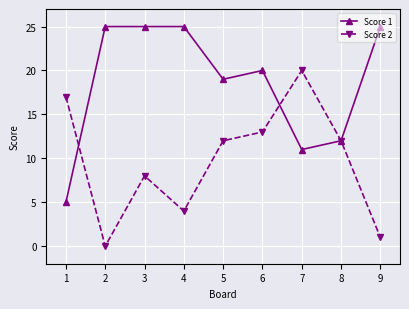

Which series has the largest total across all categories?

Score 1